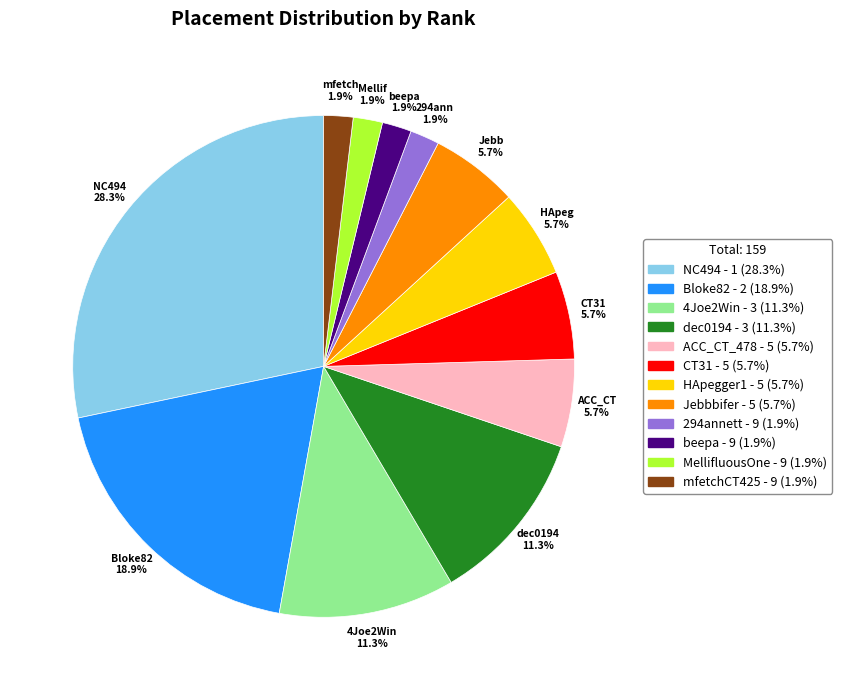

Does any single category account for the majority?

No